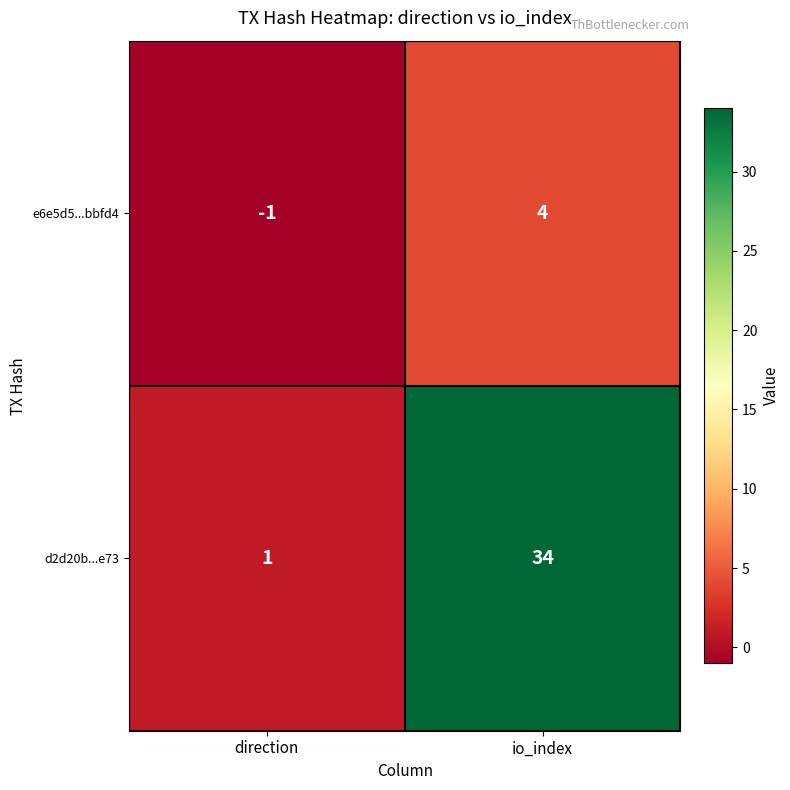

At how many categories does at least one series exceed 31?

1